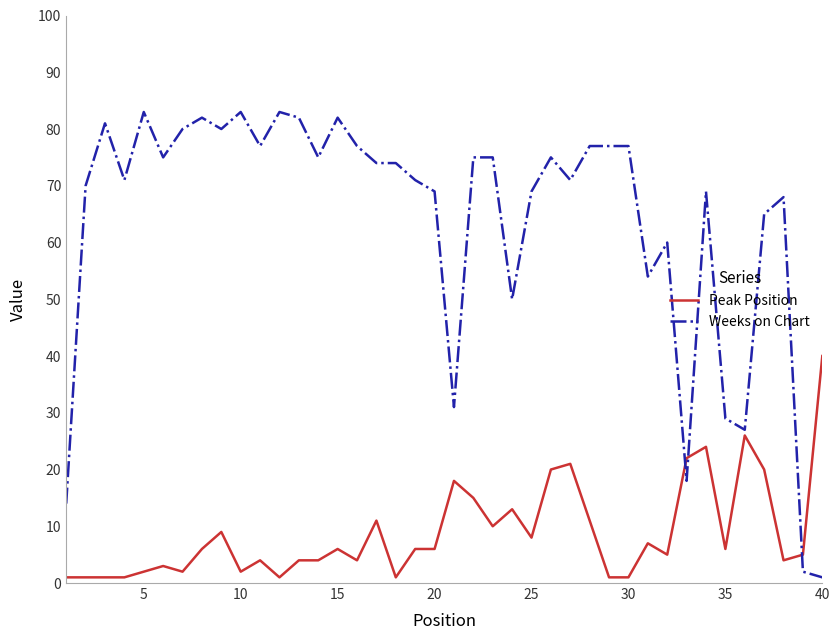

Which series has the largest total across all categories?

Weeks on Chart